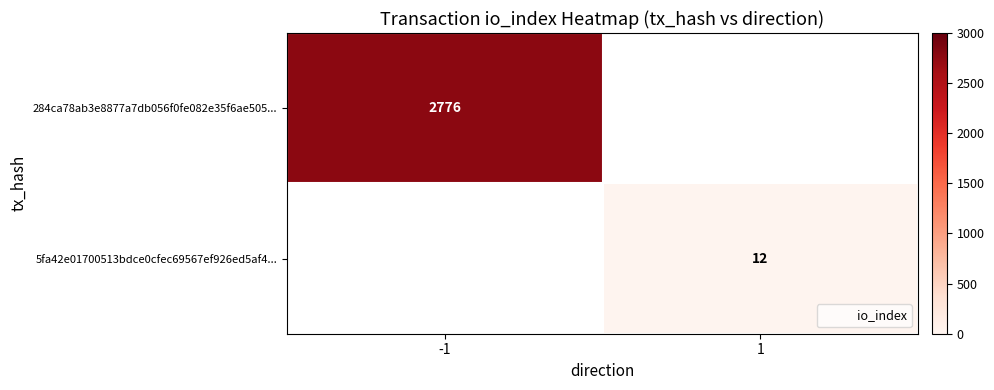

Between 1 and -1, which is larger?

-1